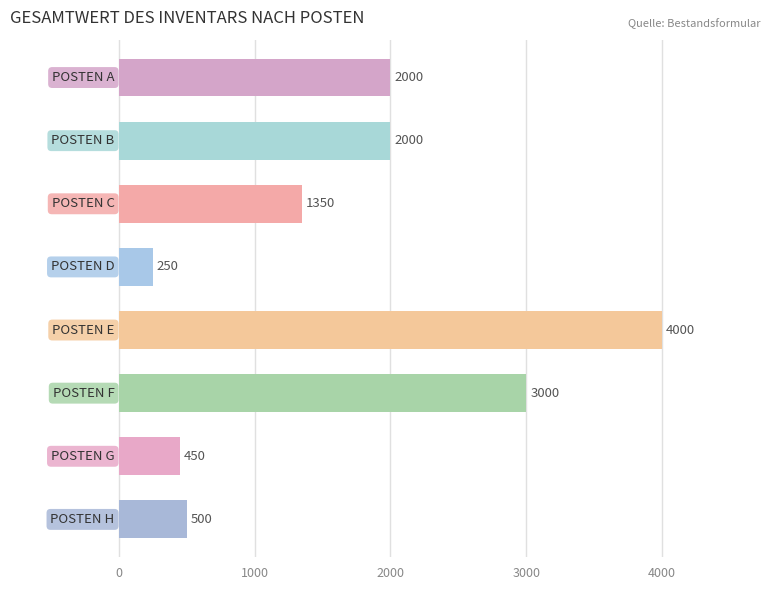

The chart shows a value of 2000 at 0. True or false?

True